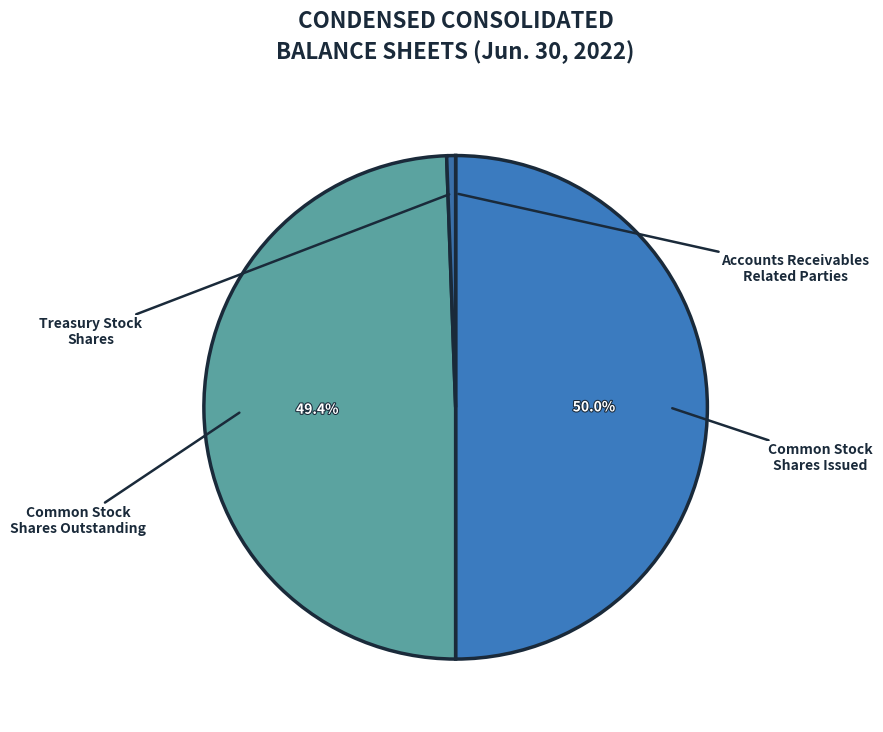

Is there any slice that represents more than half of the pie?

No